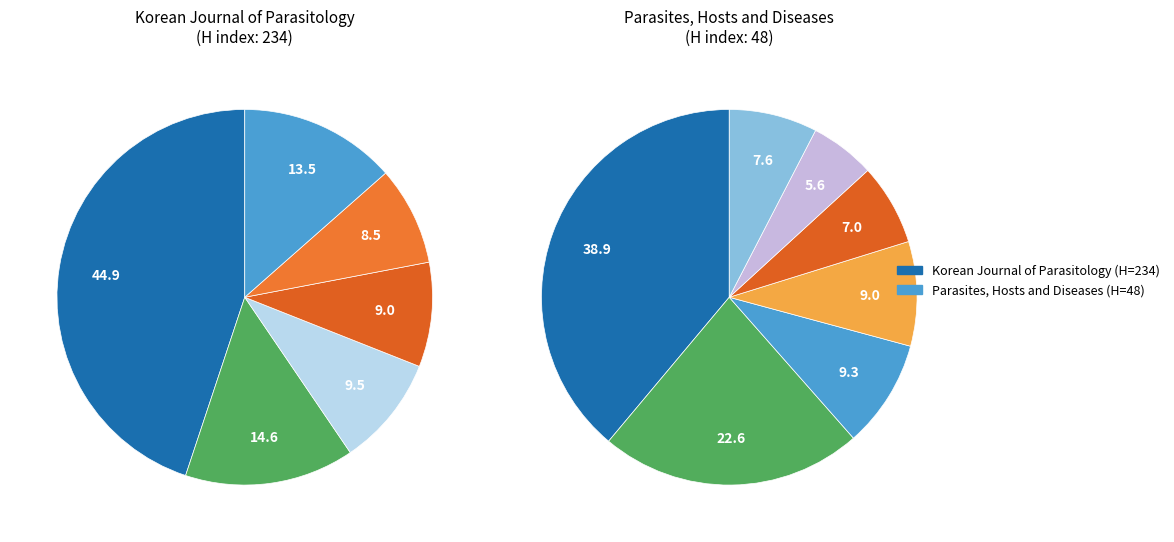

True or false: Korean Journal of Parasitology accounts for 70% of the total.

False